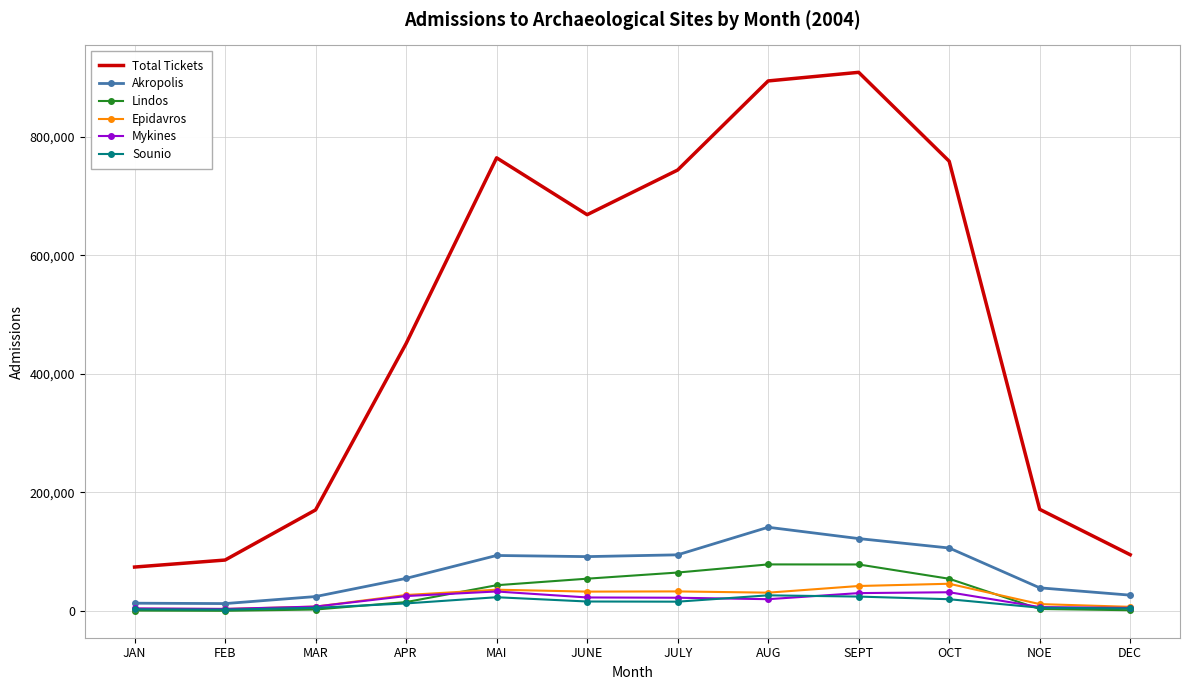

The value of Akropolis at OCT is 73493. True or false?

False